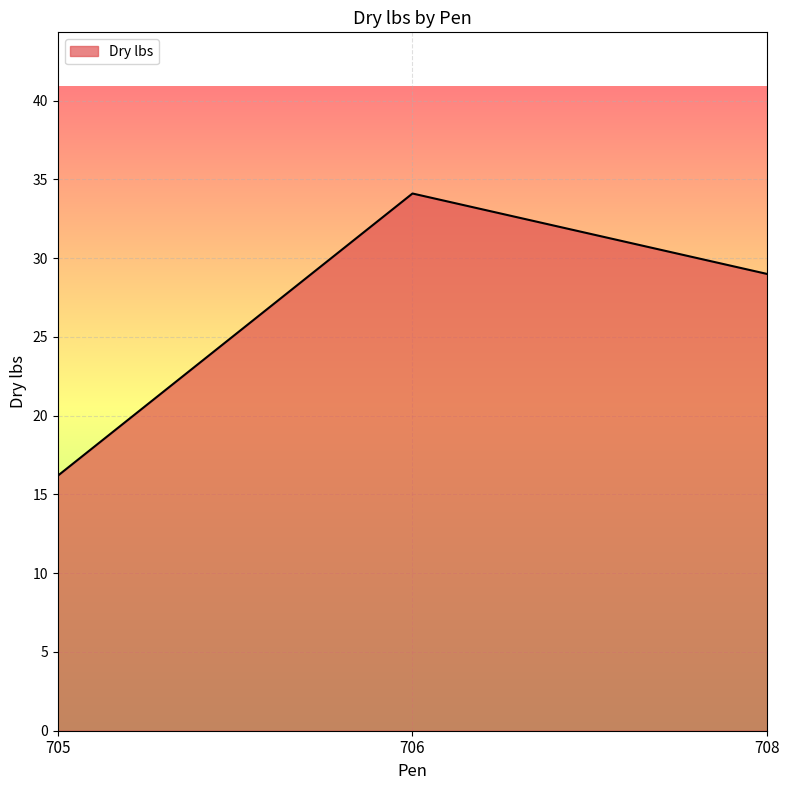

Where is the data nearest to the value 25?

708